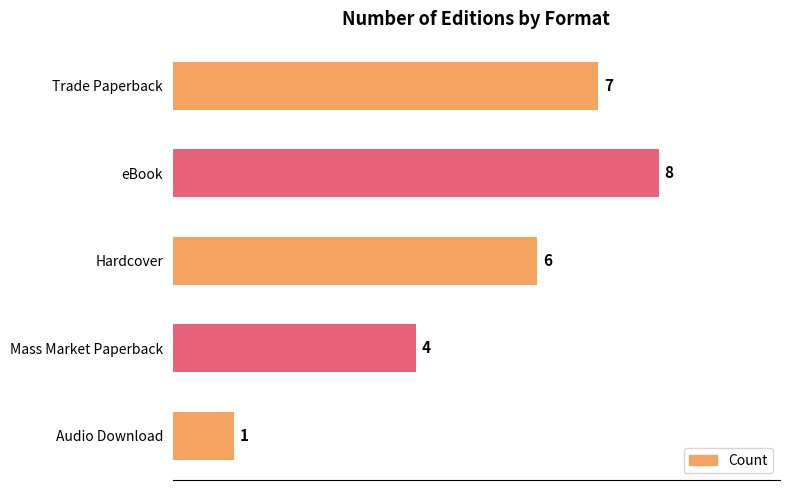

Reading top to bottom, list all the values displayed in this chart.

7	8	6	4	1